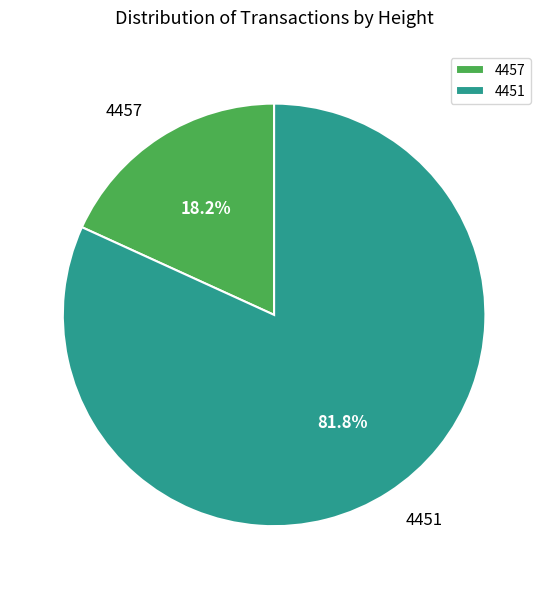

Combined, do 4457 and 4451 account for over 50%?

Yes